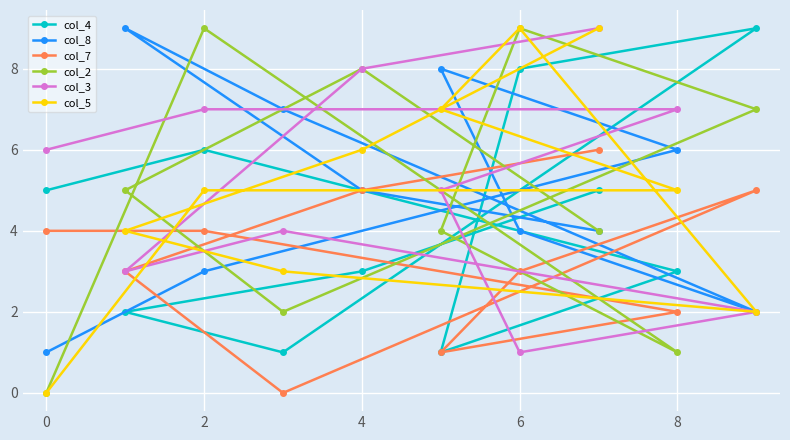

How many data points in col_3 are less than 6?

5